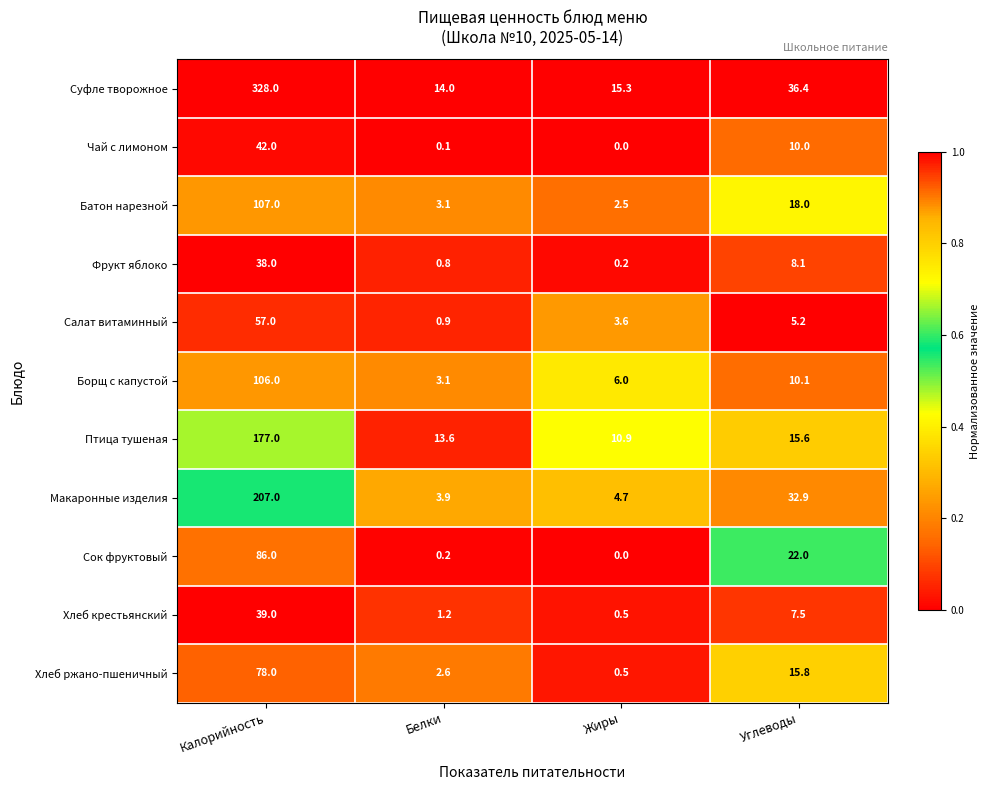

What is the total value across all series at Калорийность?

1265.0